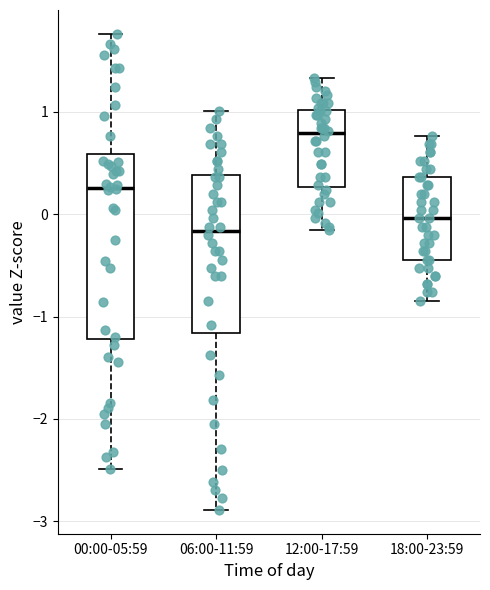

Which box is the tallest, from its lower edge to its upper edge?

00:00-05:59